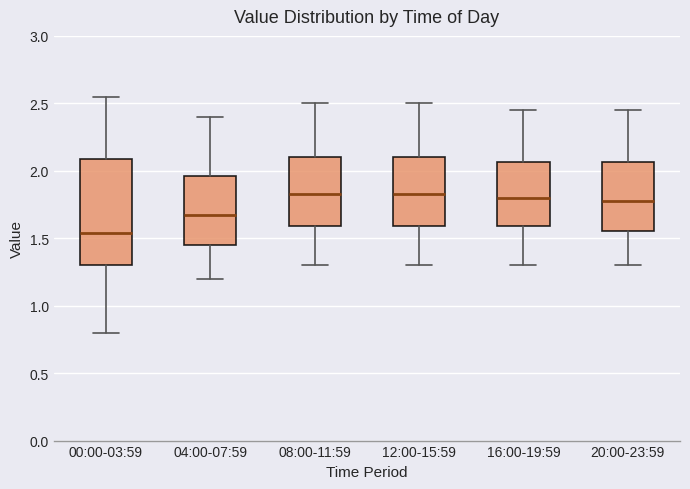

Which box is the tallest, from its lower edge to its upper edge?

00:00-03:59